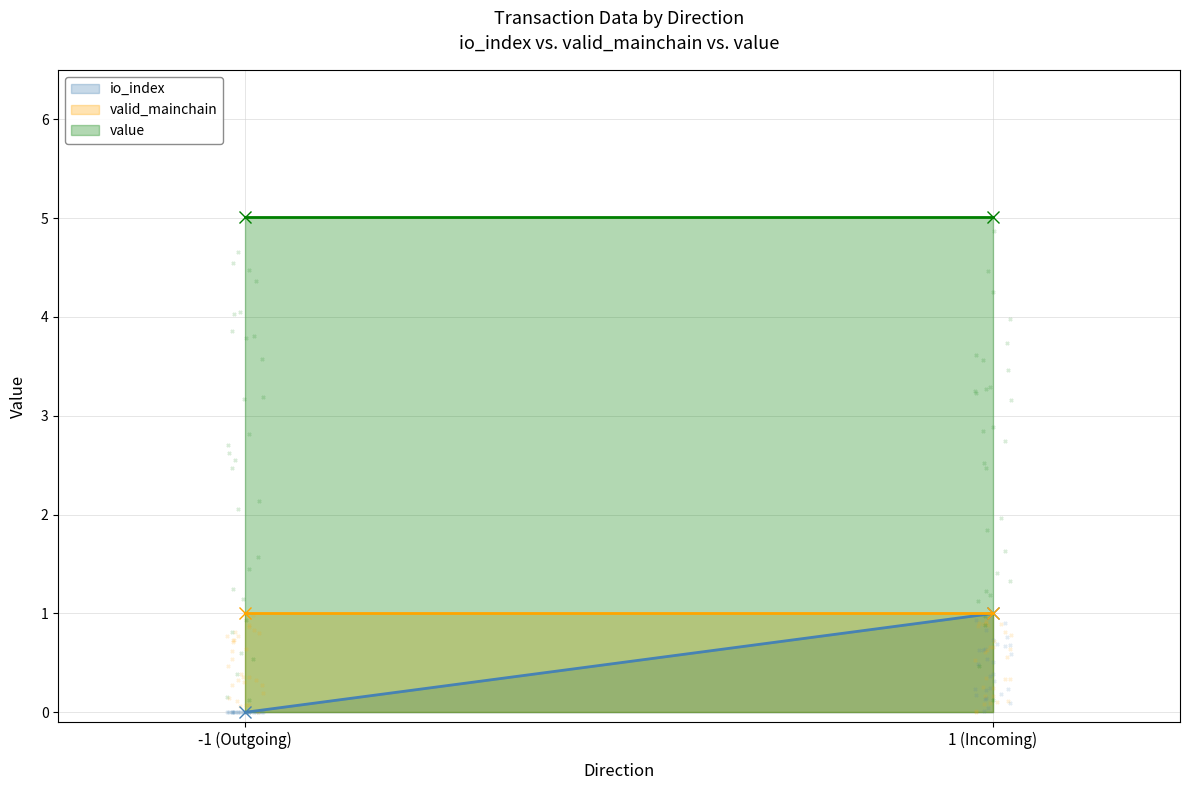

Is the value of io_index at -1 (Outgoing) greater than the value of value at 1 (Incoming)?

No